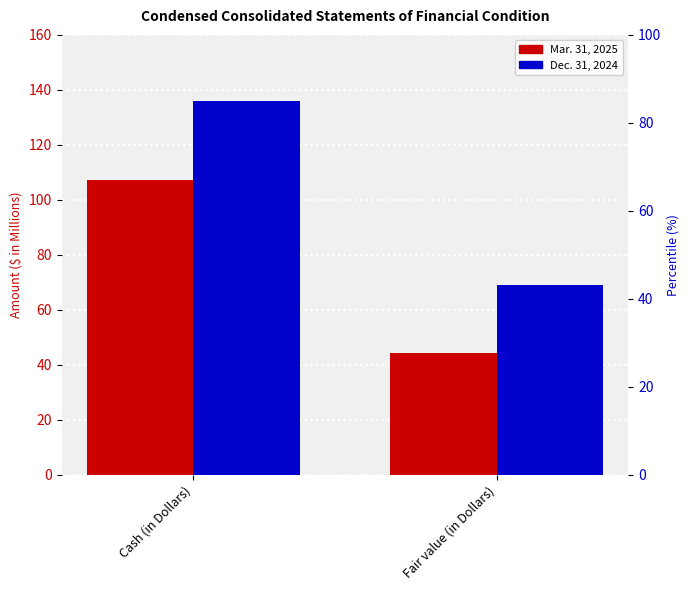

What is the label of the 2nd bar from the right?

Cash (in Dollars)